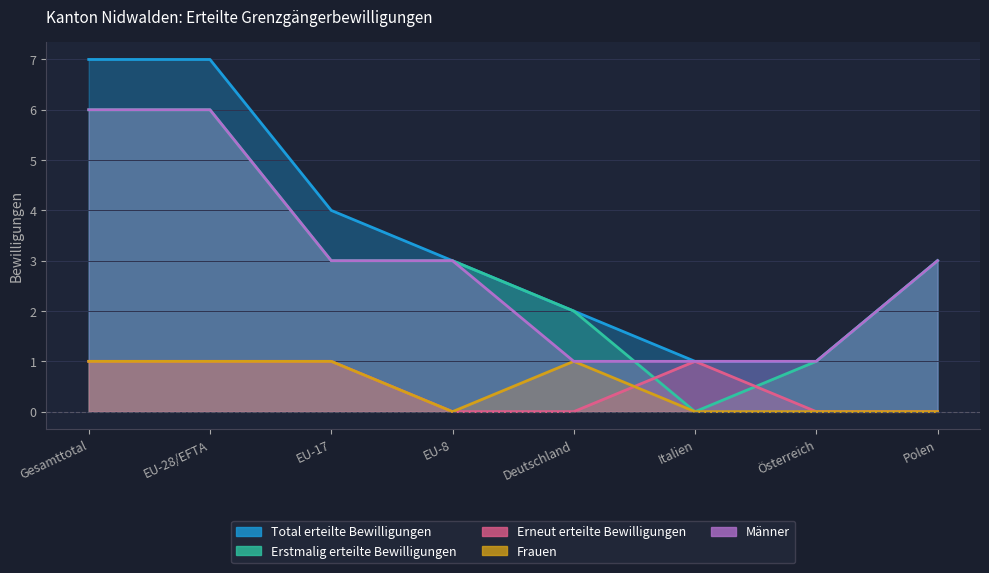

What position from the left is Österreich?

7